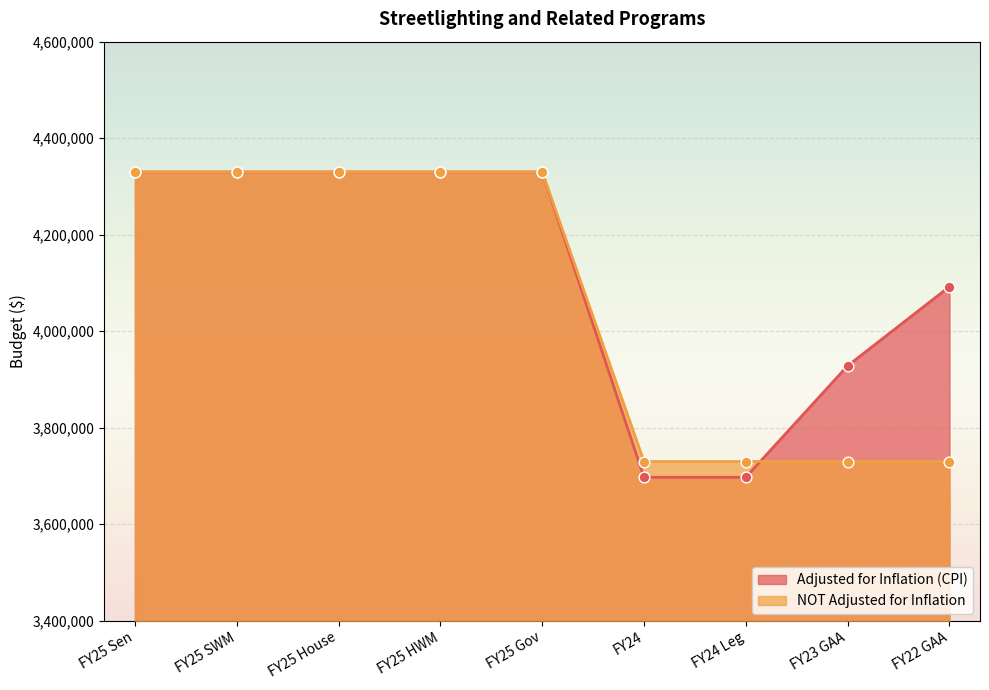

What is the total value across all series at FY25 House?

8660000